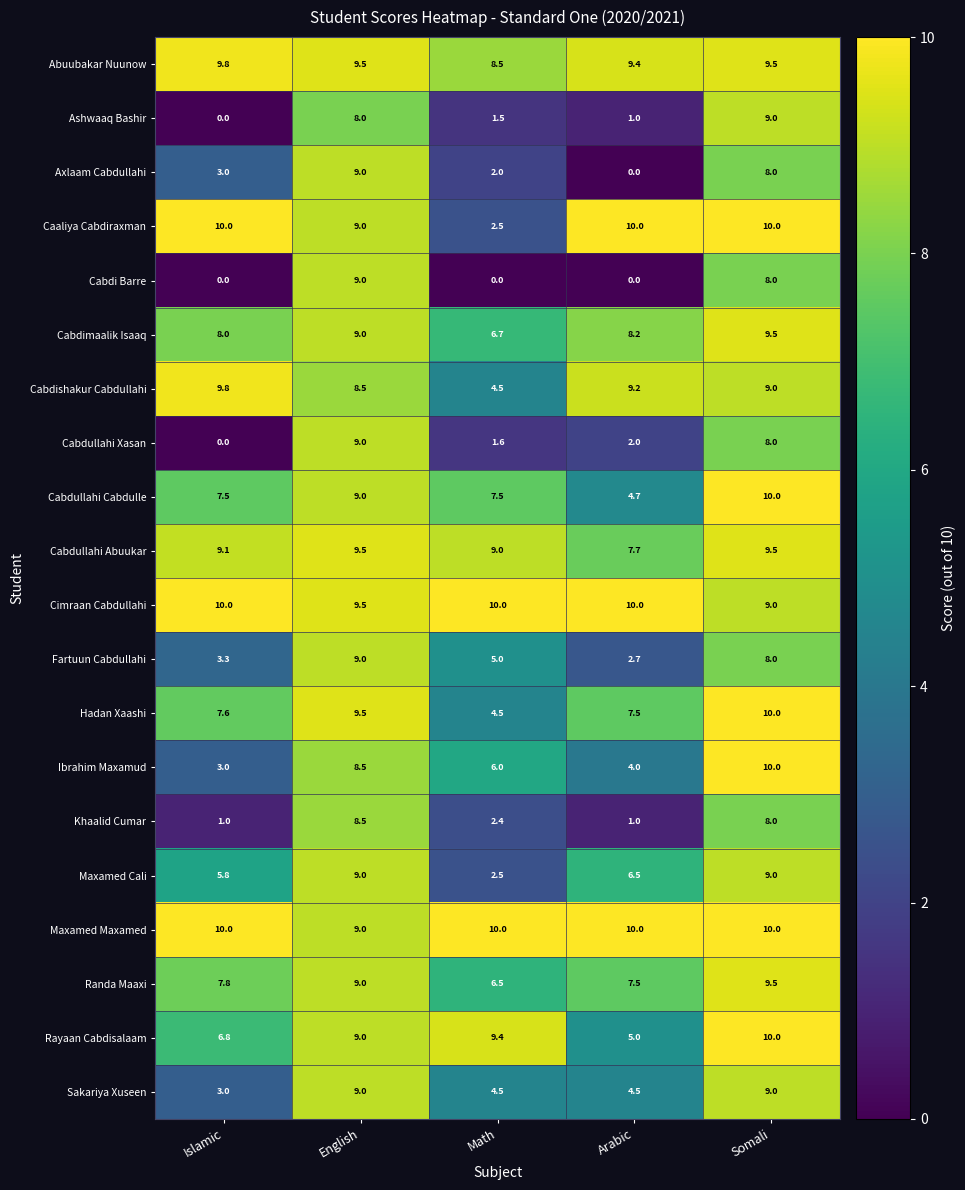

At how many categories does at least one series exceed 5?

5